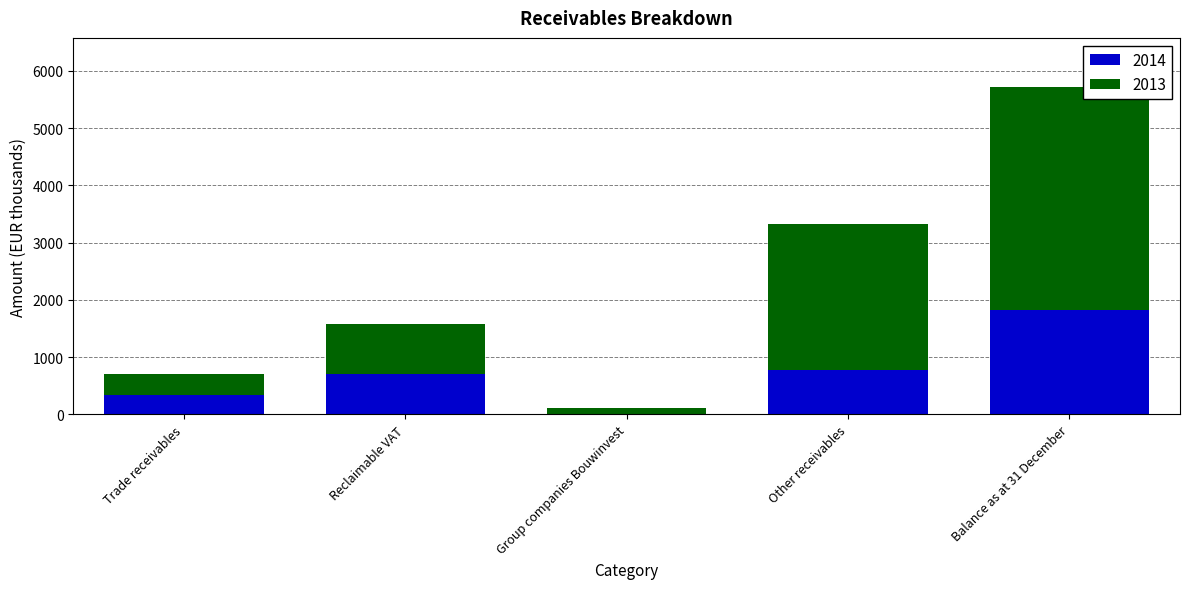

At which category is the sum across all series the highest?

Balance as at 31 December